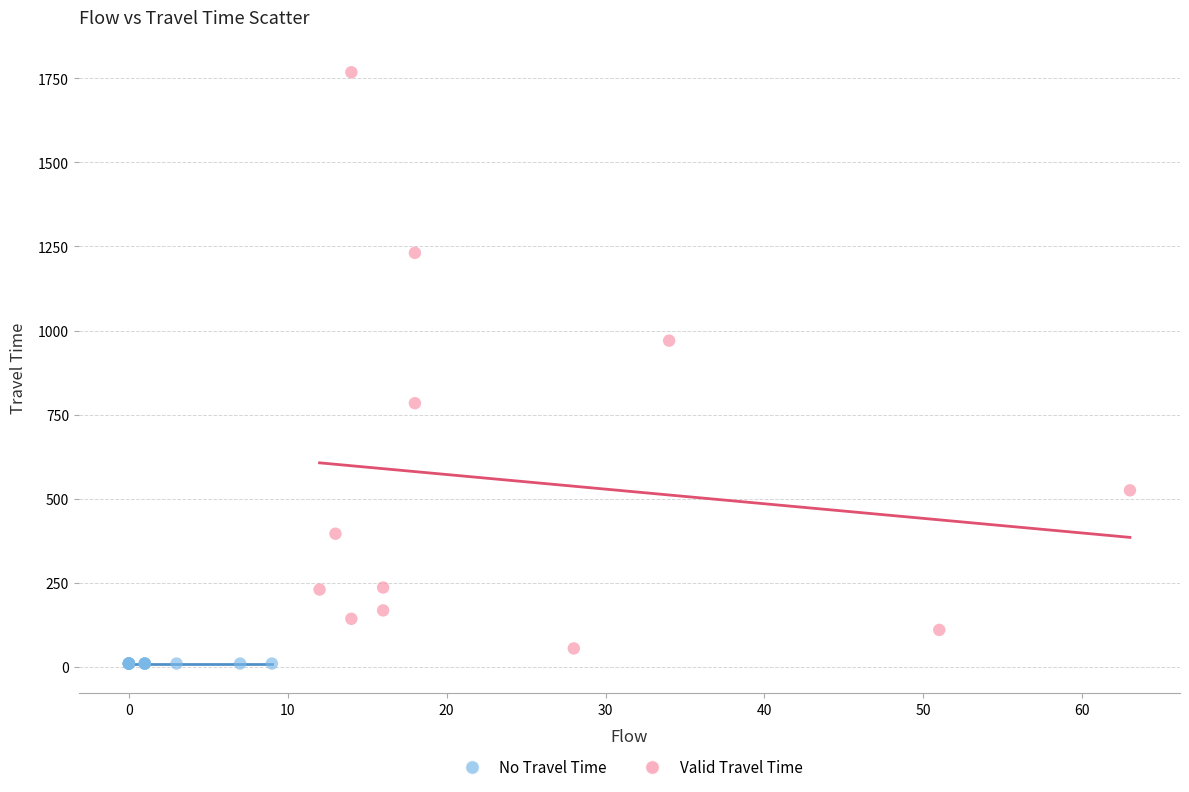

Which series reaches the maximum Y coordinate?

Valid Travel Time